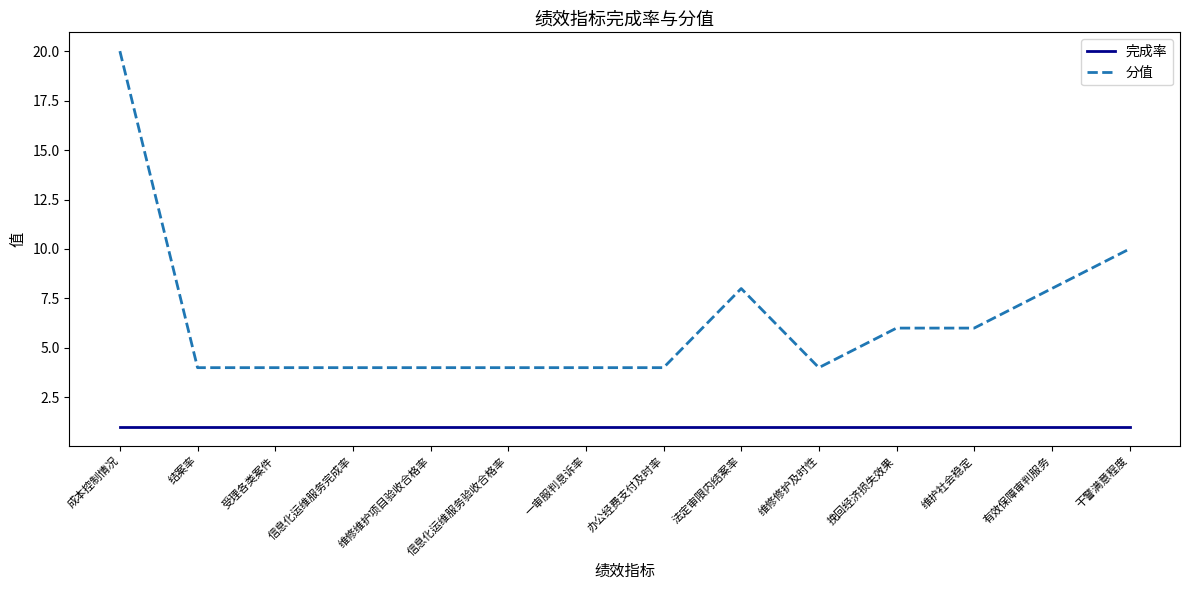

True or false: 完成率 has a value of 1 at 维护社会稳定.

True